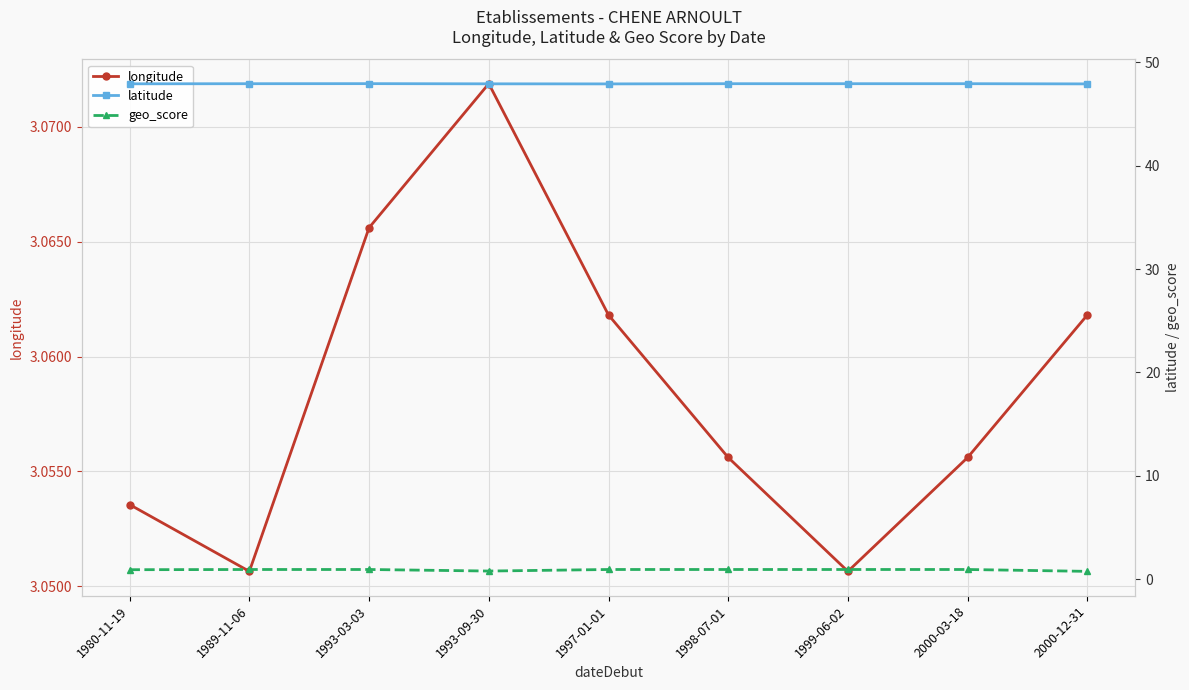

List the labels in order of longitude value, smallest first.

1989-11-06, 1999-06-02, 1980-11-19, 1998-07-01, 2000-03-18, 1997-01-01, 2000-12-31, 1993-03-03, 1993-09-30